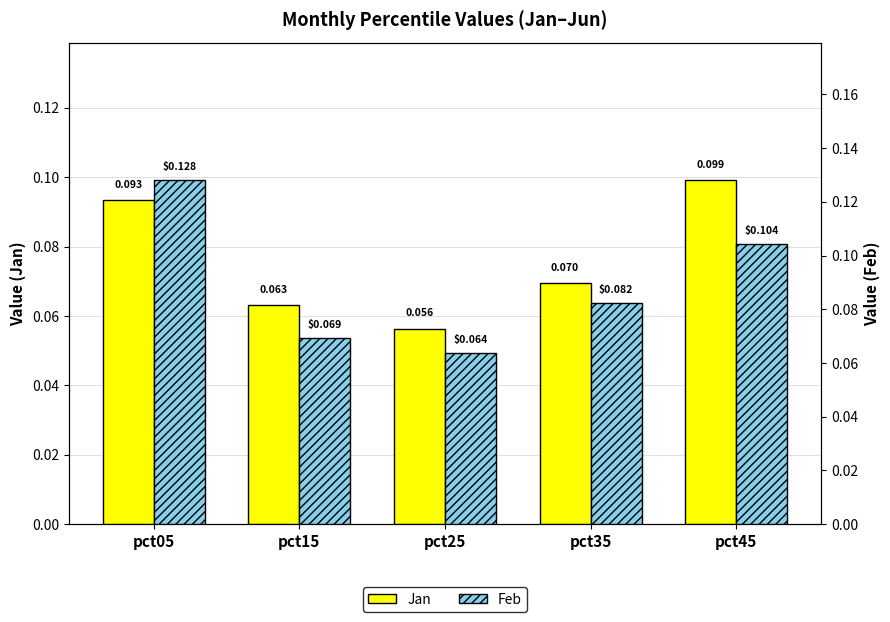

What are all the series names shown in the legend?

Jan, Feb